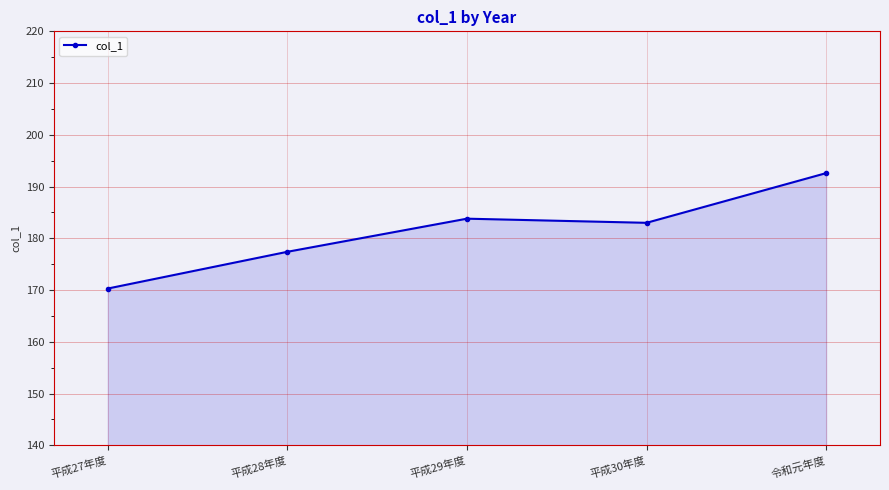

What is the greatest value displayed?

192.6